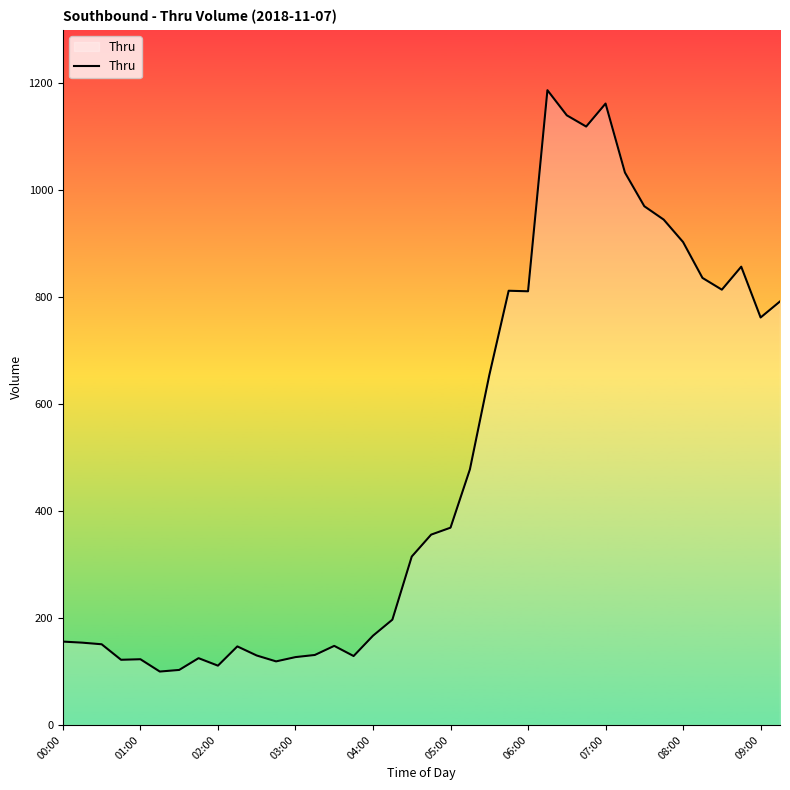

What is the maximum value shown in the chart?

1187